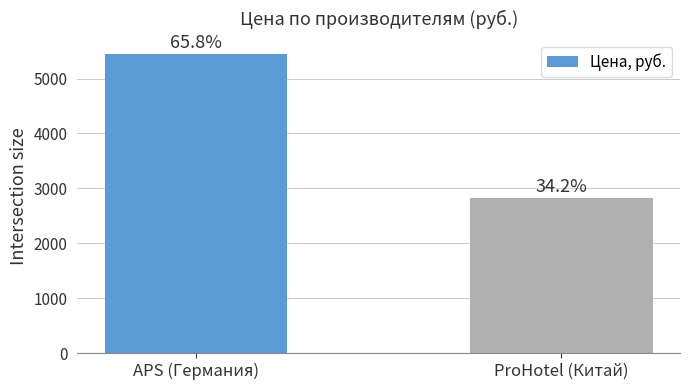

Are the bars horizontal?

No